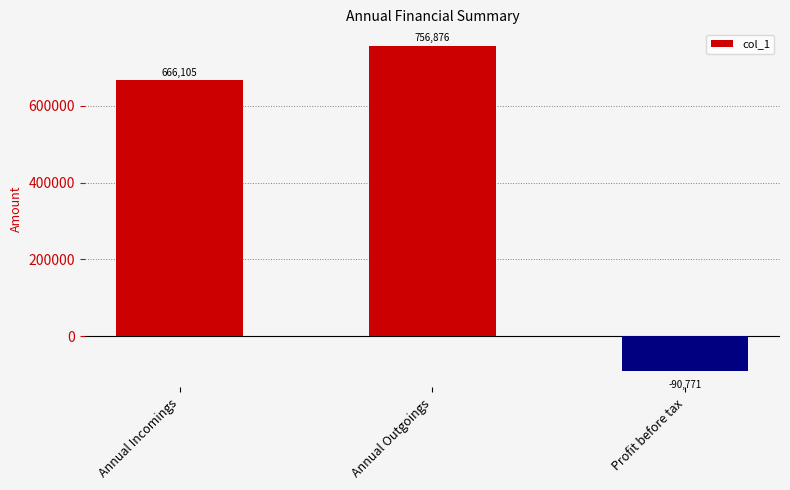

What position from the left is Annual Outgoings?

2